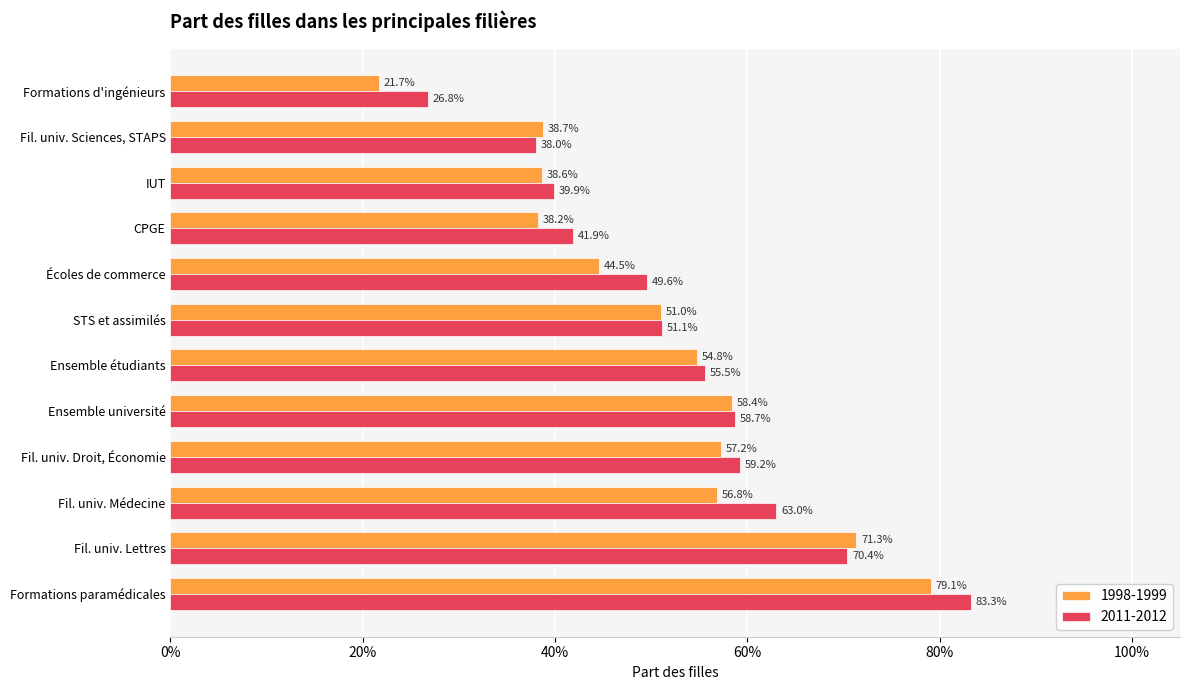

What is the smallest value displayed?

0.2